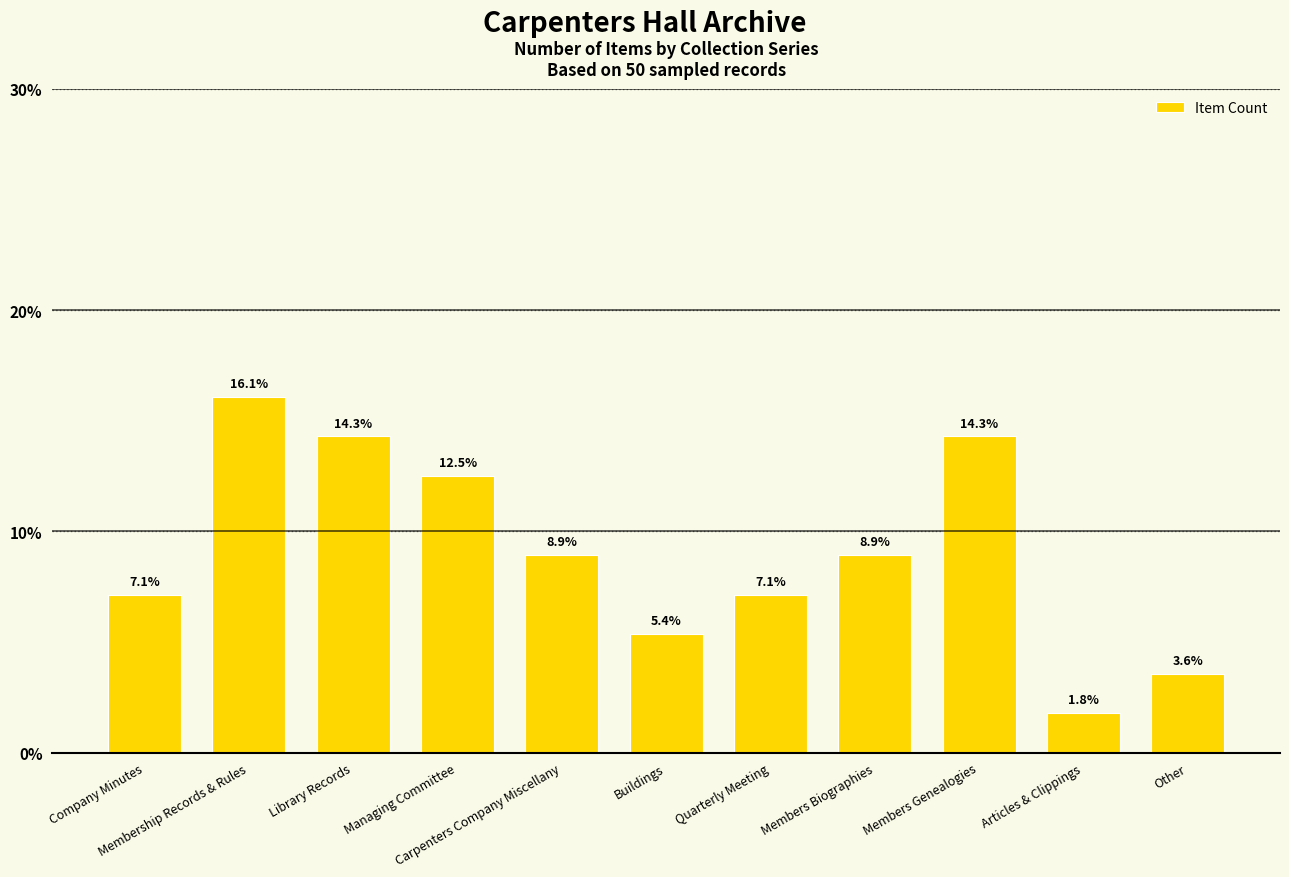

Reading right to left, what are all the values shown in this chart?

3.6	1.8	14.3	8.9	7.1	5.4	8.9	12.5	14.3	16.1	7.1